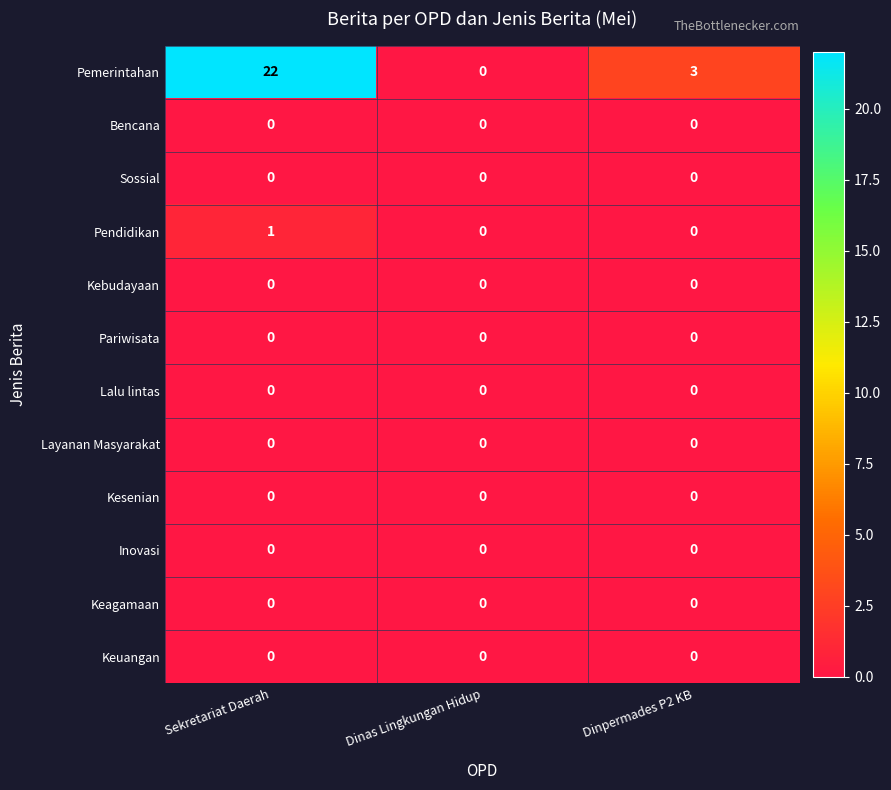

What is the difference between the highest and lowest values at Sekretariat Daerah?

22